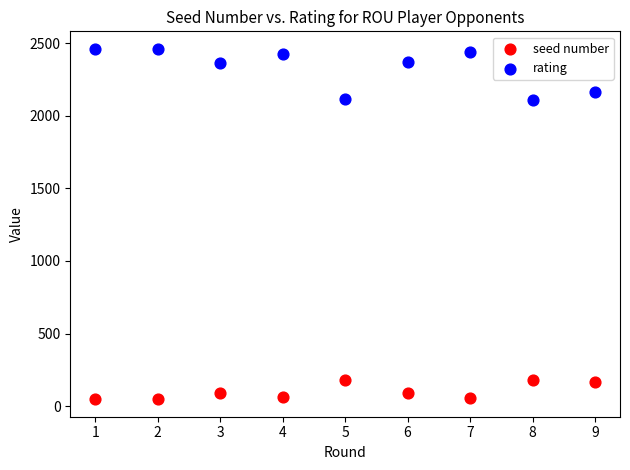

Which series has the widest spread of Y values?

rating